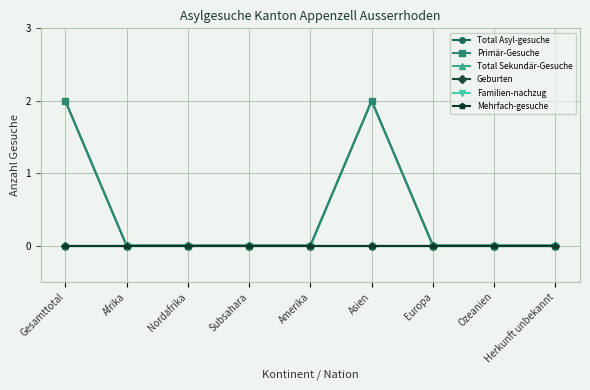

At which category does the chart reach its minimum across all series?

Afrika